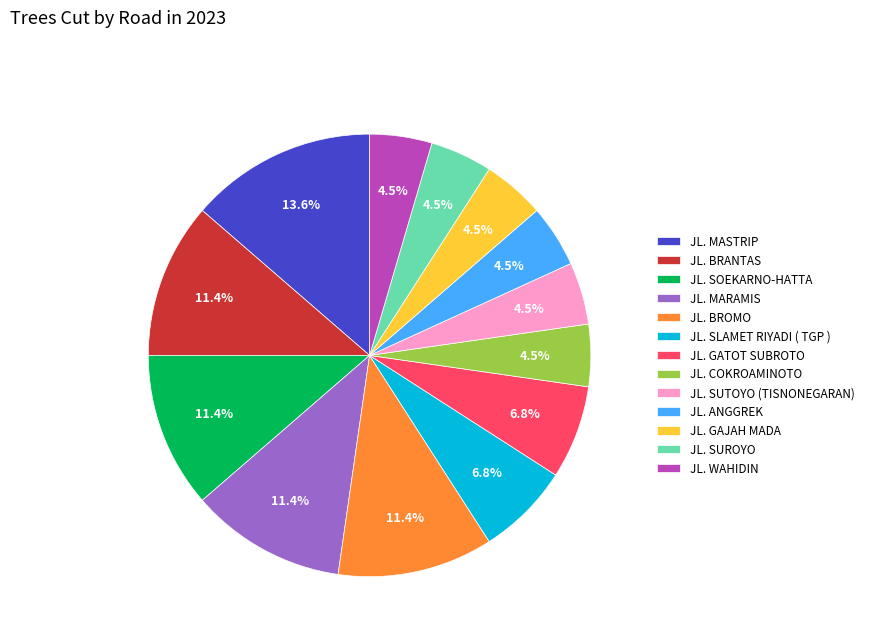

What is the ratio of the value at JL. SUTOYO (TISNONEGARAN) to the value at JL. COKROAMINOTO?

1.0